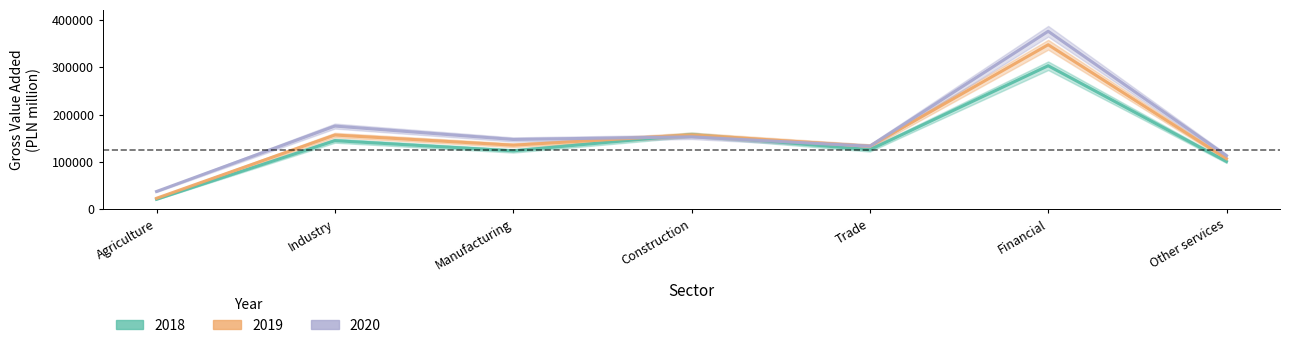

Reading right to left, transcribe all the data shown in this chart.

2018: 100784	302919	125576	157288	123305	144827	21041
2019: 106712	347279	132947	157147	135240	156670	23176
2020: 113035	375664	133120	152801	147298	175579	37490